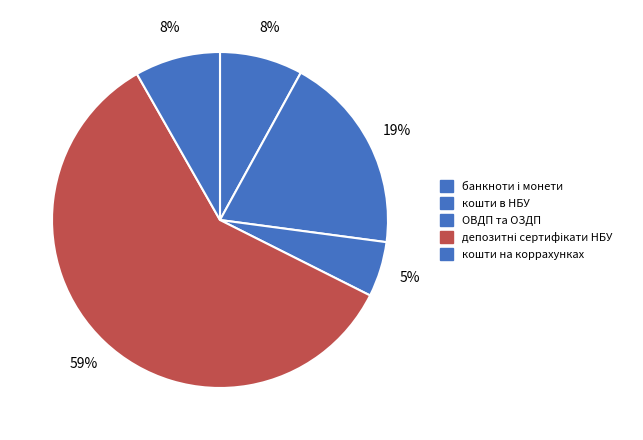

Count the number of slices in the pie.

5